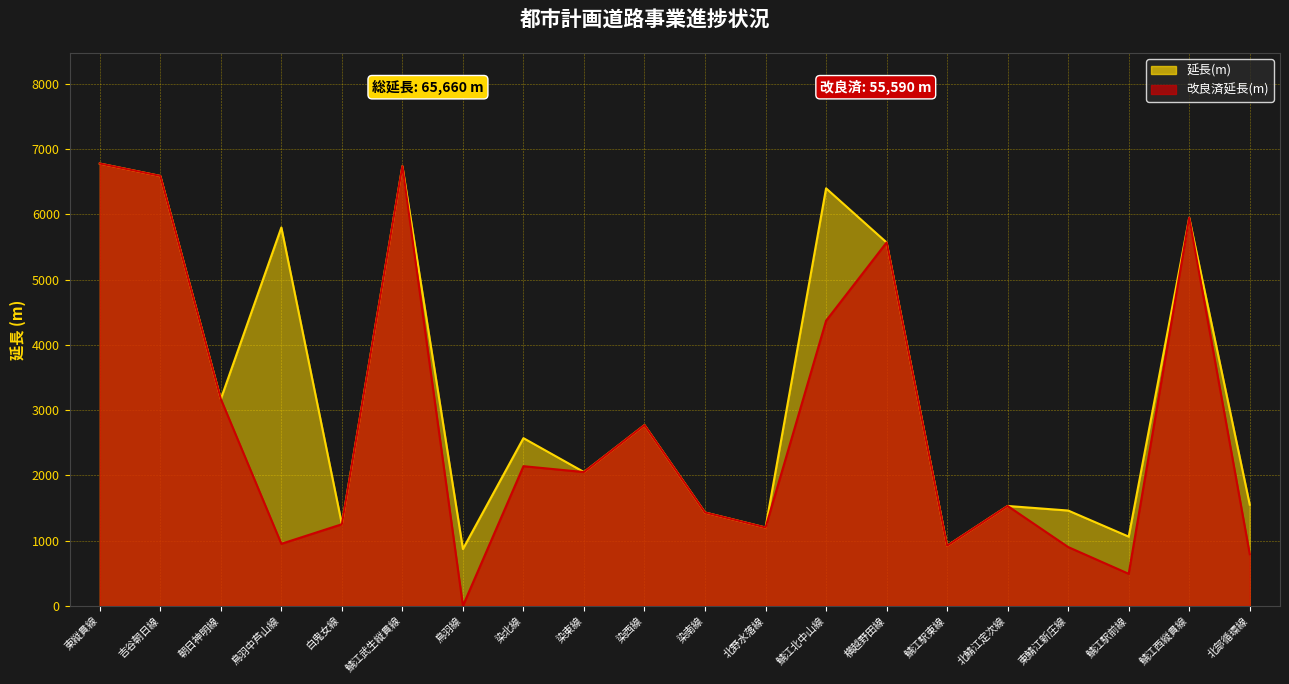

Rank the series by their average value, from lowest to highest.

改良済延長(m), 延長(m)